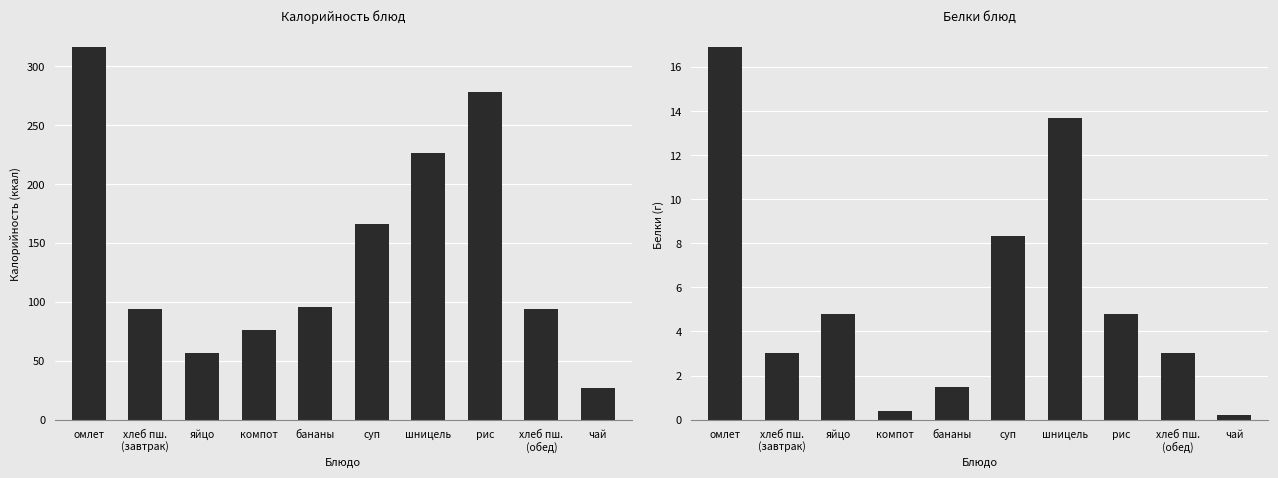

List the series in order of their overall mean, lowest first.

Белки, Калорийность